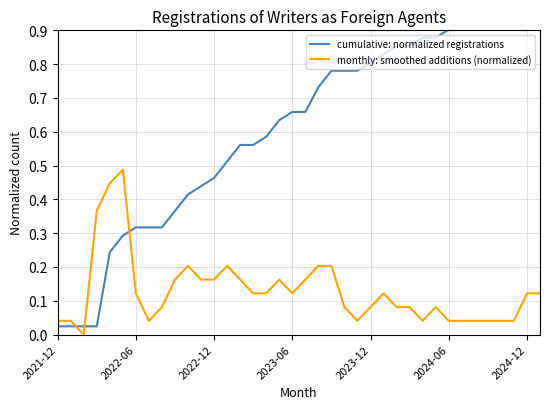

Is the value of cumulative: normalized registrations at 8 greater than the value of monthly: smoothed additions (normalized) at 2022-12?

Yes